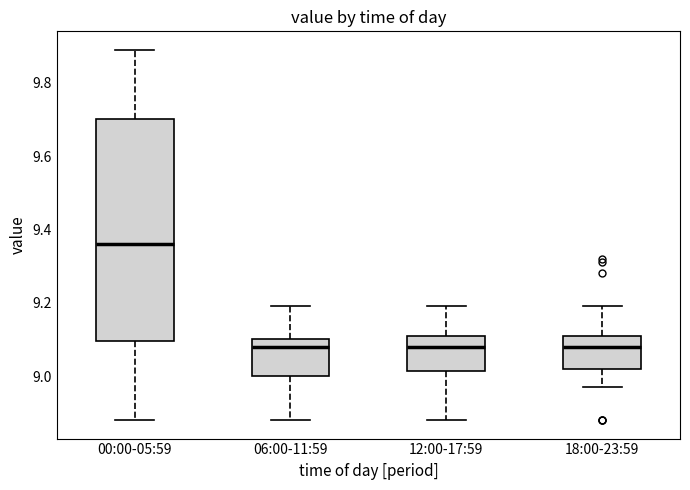

Reading left to right, transcribe this box plot: for each box, give where its median line is, the range the box spans, and where its two whiskers end, as read against the y-axis. The values are not printed on the chart, so give them approximately, as read against the axis.

00:00-05:59: median 9.36, box 9.10 to 9.70, whiskers 8.88 to 9.90
06:00-11:59: median 9.08, box 9.00 to 9.10, whiskers 8.88 to 9.20
12:00-17:59: median 9.08, box 9.02 to 9.12, whiskers 8.88 to 9.20
18:00-23:59: median 9.08, box 9.02 to 9.12, whiskers 8.98 to 9.20